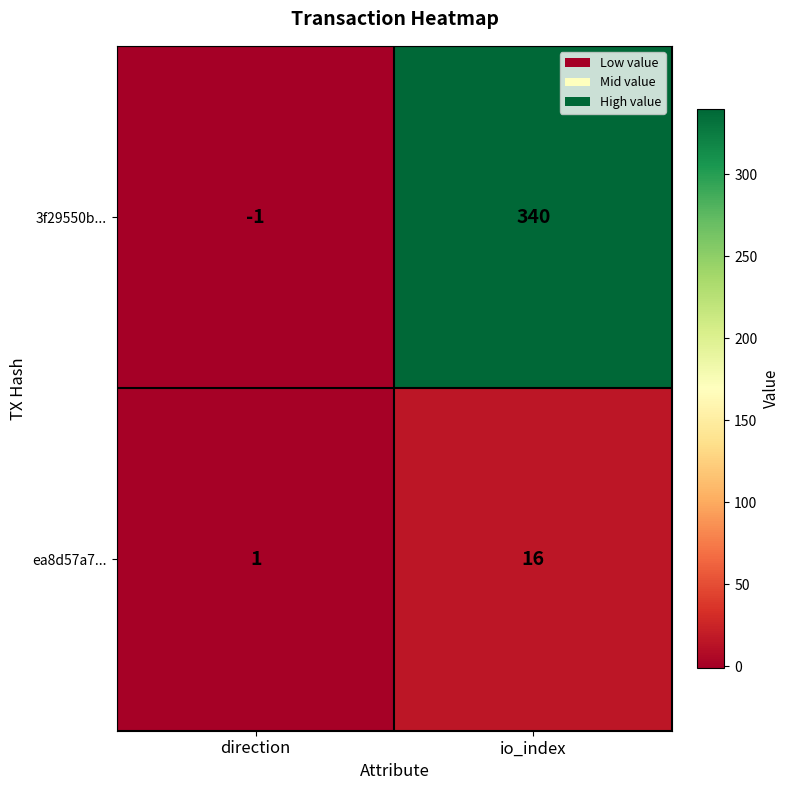

Which series has the largest total across all categories?

3f29550b...